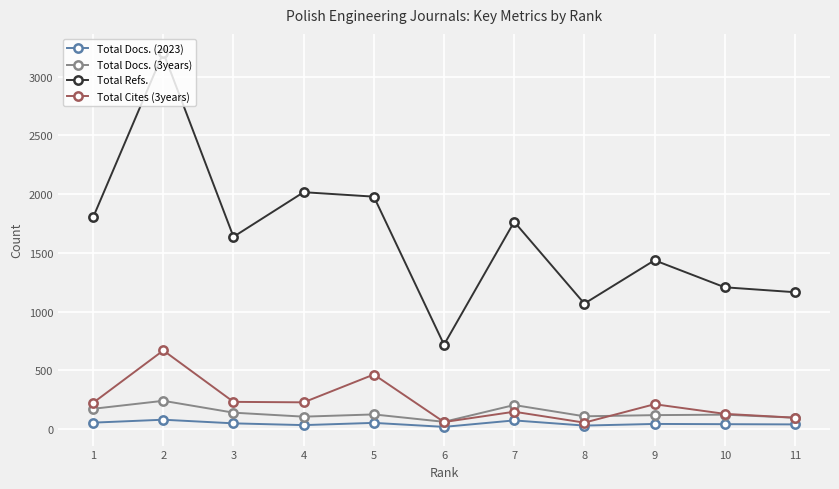

How many lines are shown in the chart?

4